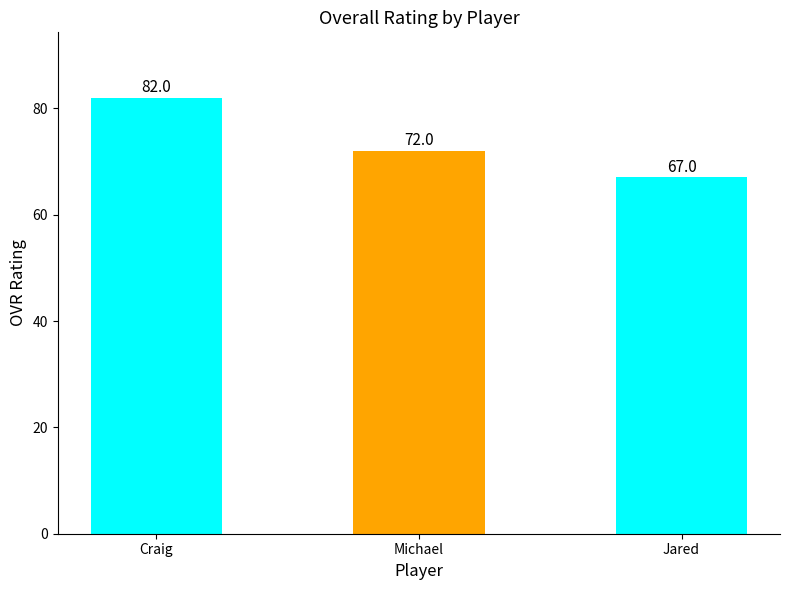

What is the sum of the values at Jared and Craig?

149